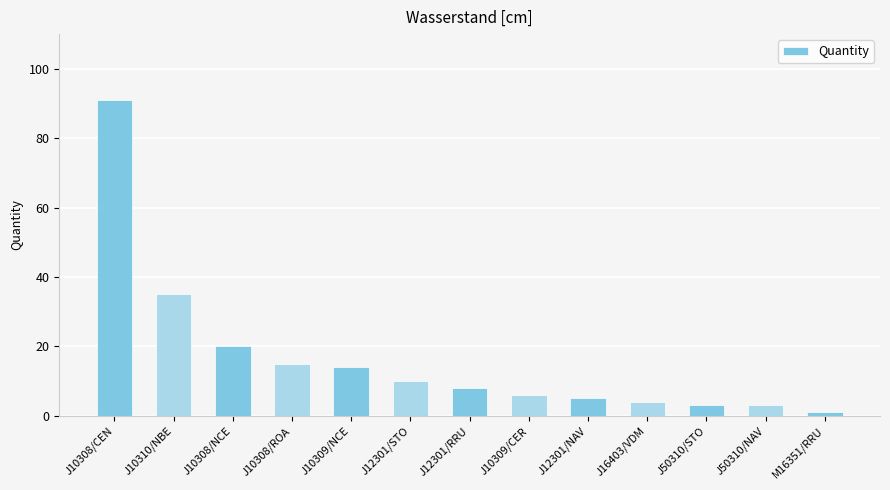

What is the difference between the maximum and second lowest values?

88